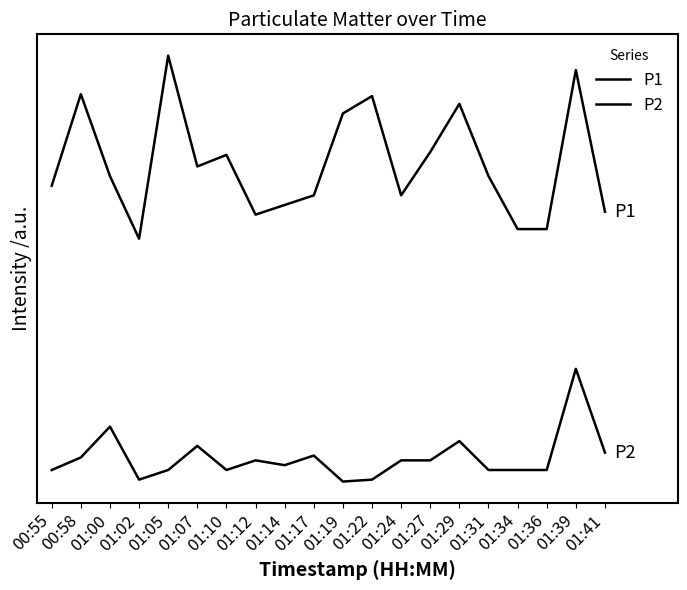

Reading right to left, transcribe all the data shown in this chart.

P1: 3.2	4.7	3.0	3.0	3.5	4.3	3.8	3.4	4.4	4.2	3.4	3.2	3.1	3.8	3.6	4.8	2.9	3.5	4.4	3.5
P2: 0.7	1.6	0.5	0.5	0.5	0.8	0.6	0.6	0.4	0.4	0.7	0.6	0.6	0.5	0.8	0.5	0.4	0.9	0.6	0.5